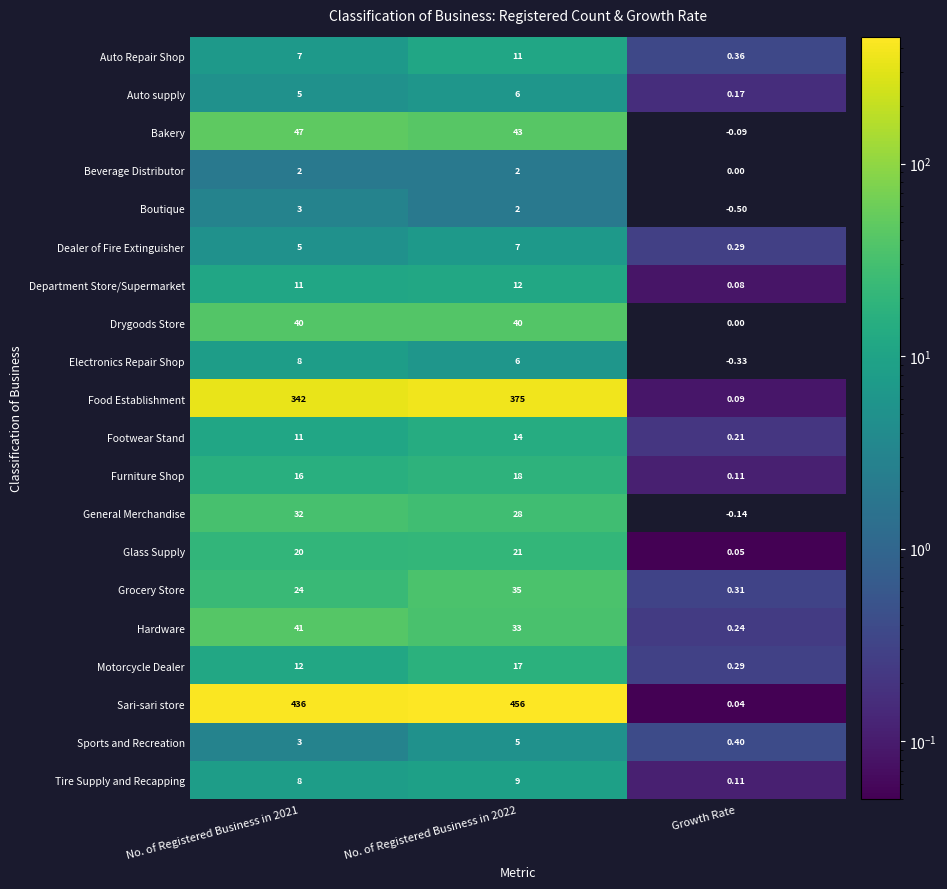

What is the total value across all series at No. of Registered Business in 2021?

1073.0